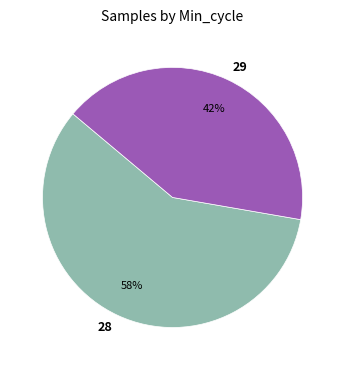

How many slices are in this pie chart?

2